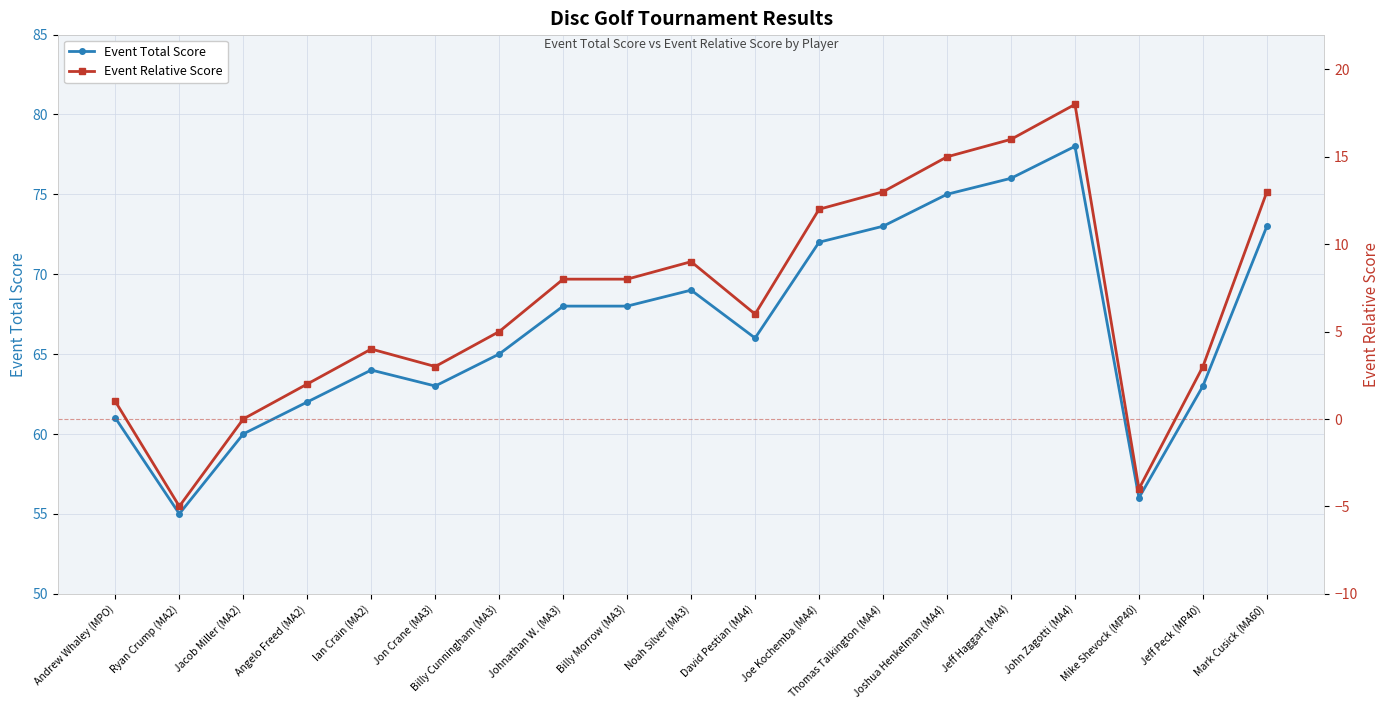

True or false: Event Relative Score and Event Total Score intersect in this chart.

False